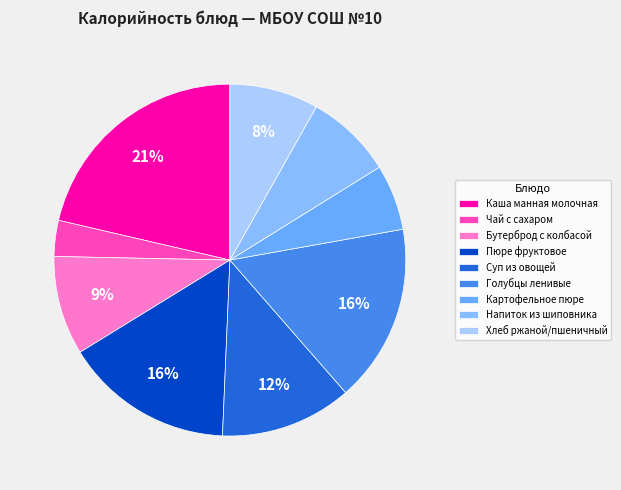

How many slices are in this pie chart?

9